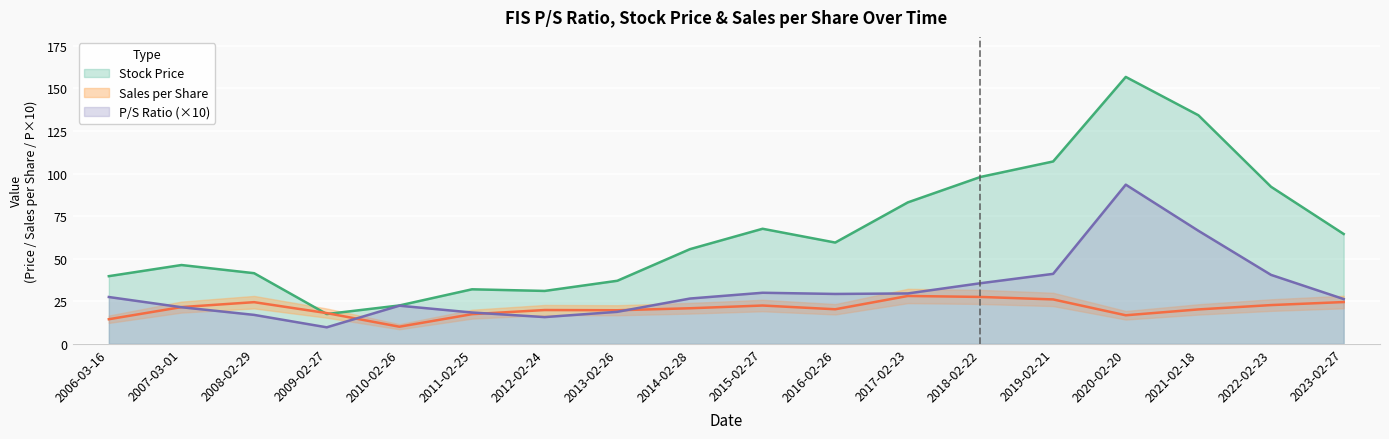

What is the spread (max minus min) of values at 2010-02-26?

12.5